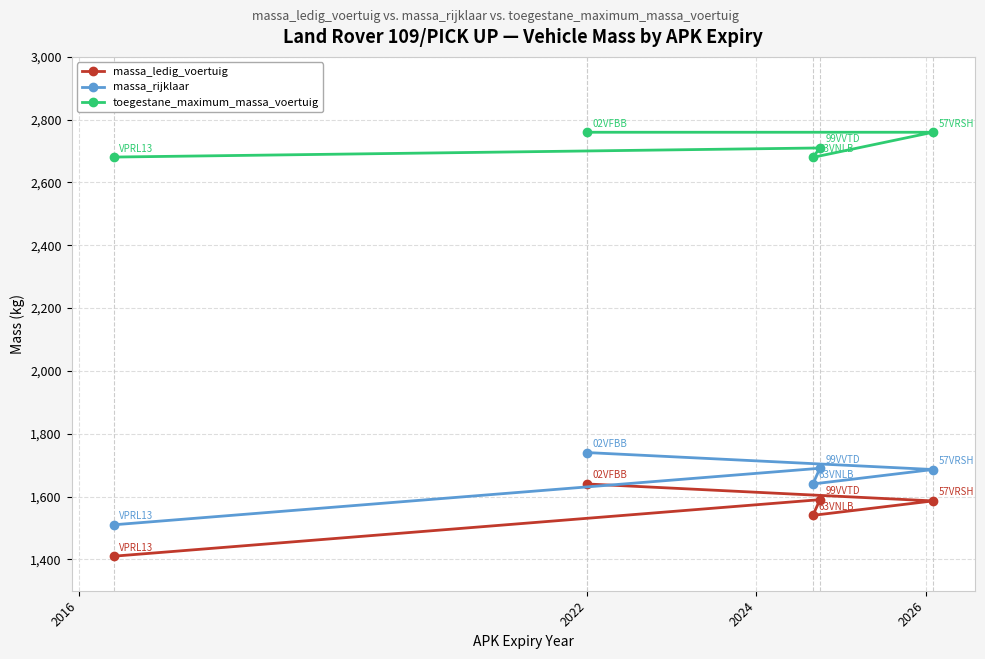

What are all the series names shown in the legend?

massa_ledig_voertuig, massa_rijklaar, toegestane_maximum_massa_voertuig